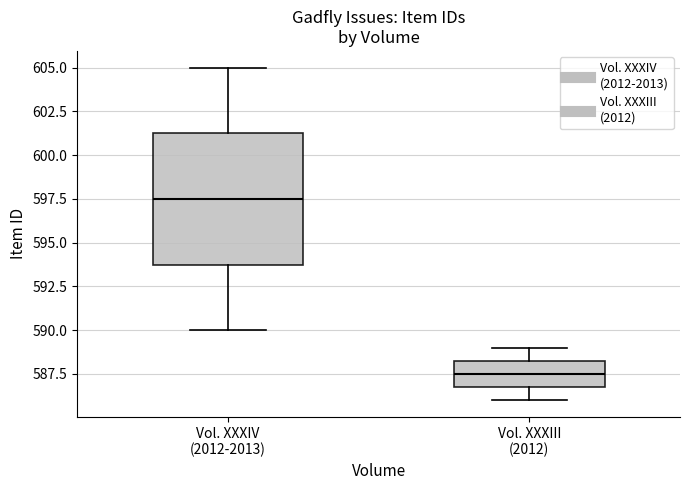

Comparing the boxes themselves (not the whiskers), which one is the tallest?

Vol. XXXIV (2012-2013)